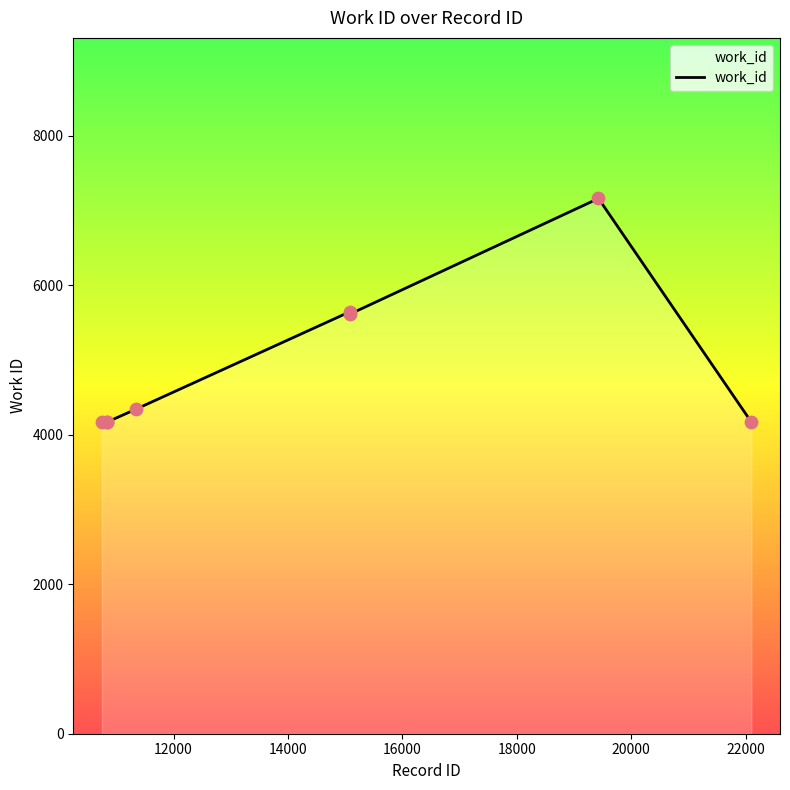

True or false: there are more than 1 points higher than both neighbors.

True